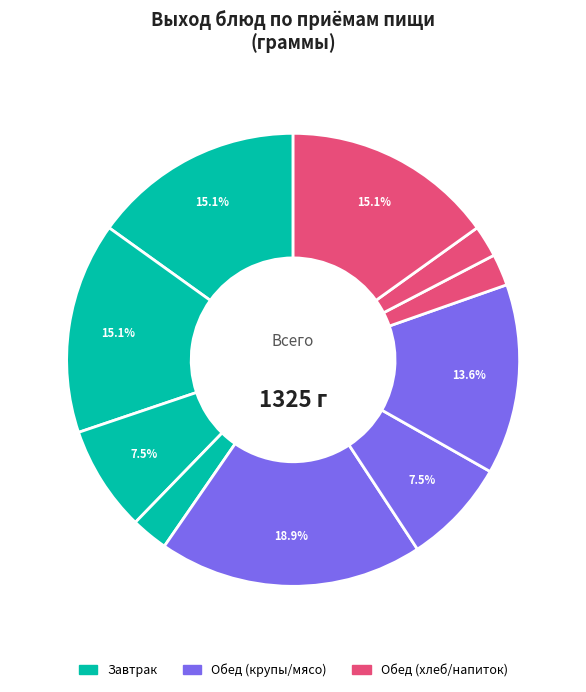

How many segments does this pie chart have?

10